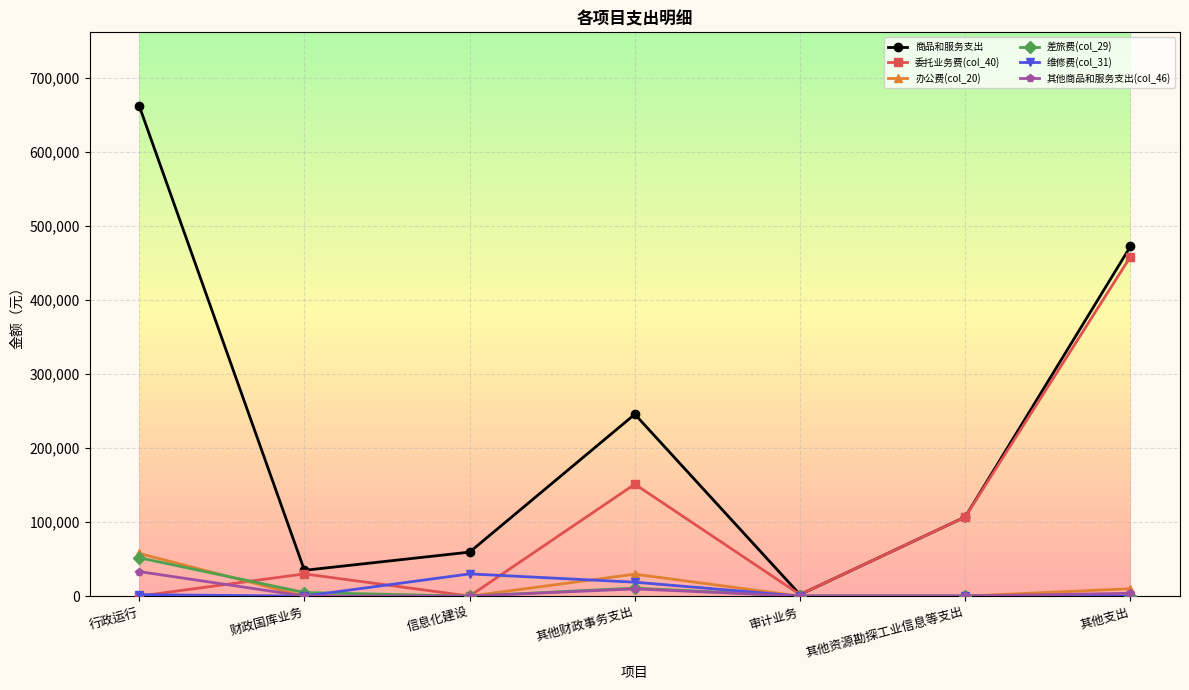

The 维修费(col_31) series shows 0.0 at 其他资源勘探工业信息等支出. True or false?

True